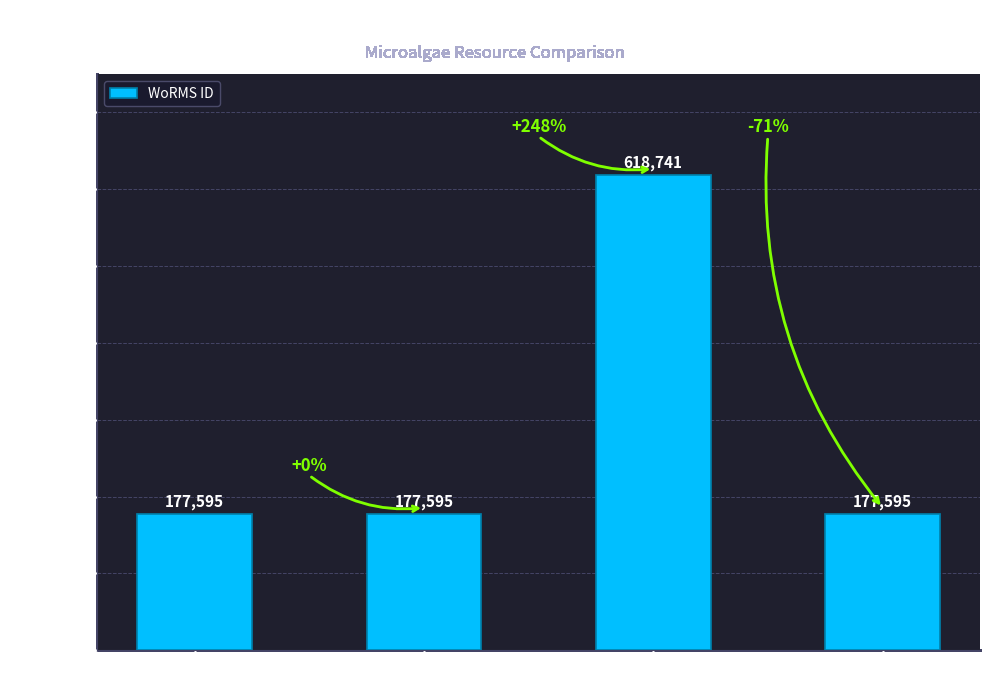

Approximately how many times larger is the value at LEGE 06003 compared to LEGE 11469?

1.0